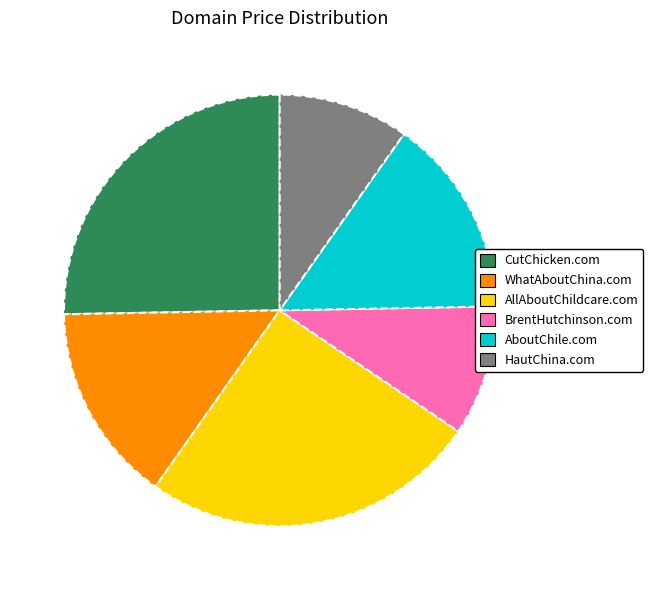

Between BrentHutchinson.com and AboutChile.com, which is larger?

AboutChile.com